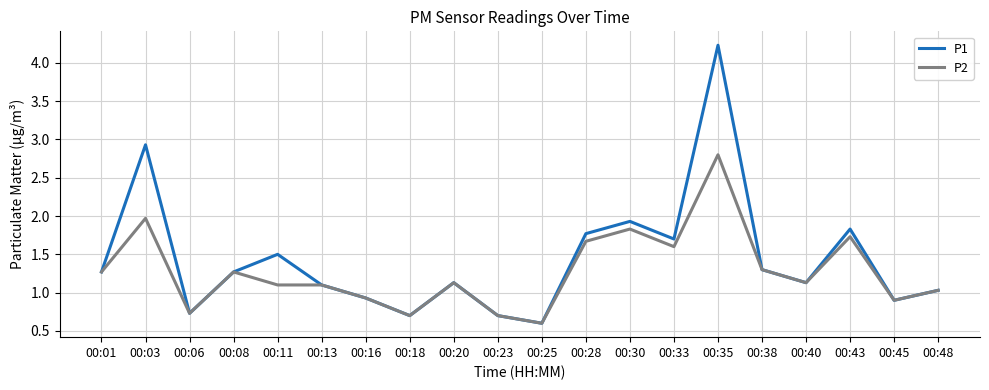

At which label does P1 reach its minimum?

00:25